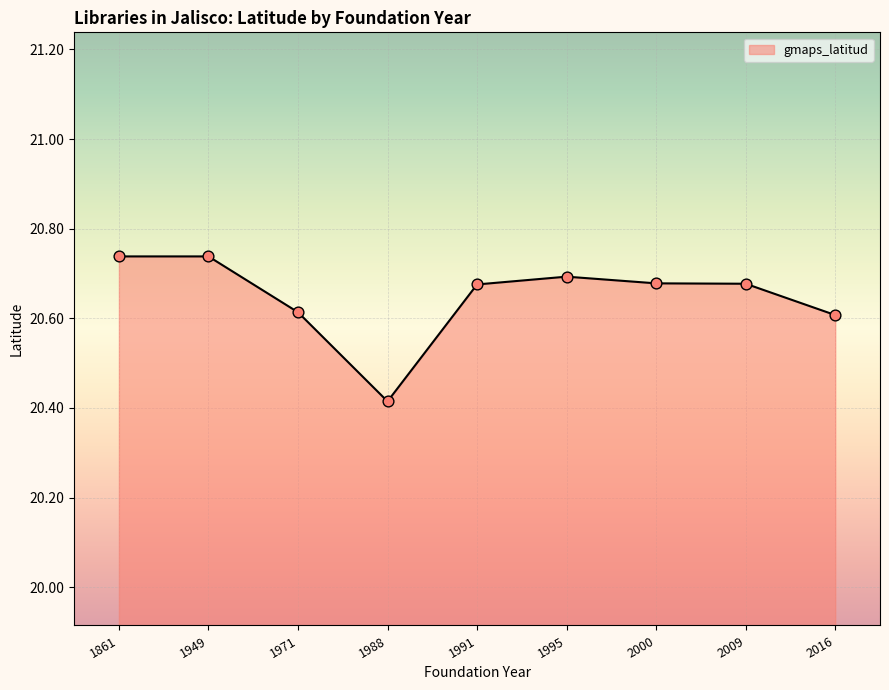

Approximately how many times larger is the value at 1949 compared to 1991?

1.0